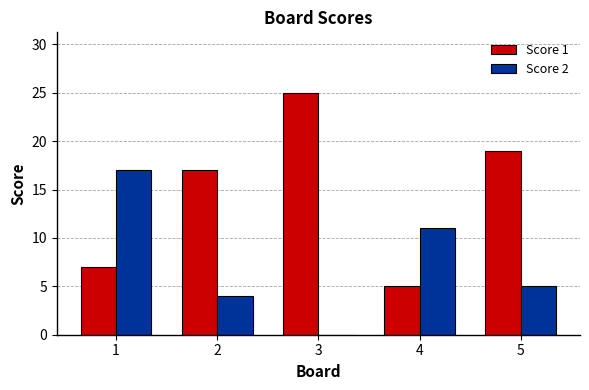

What is the sum of all Score 2 values?

37